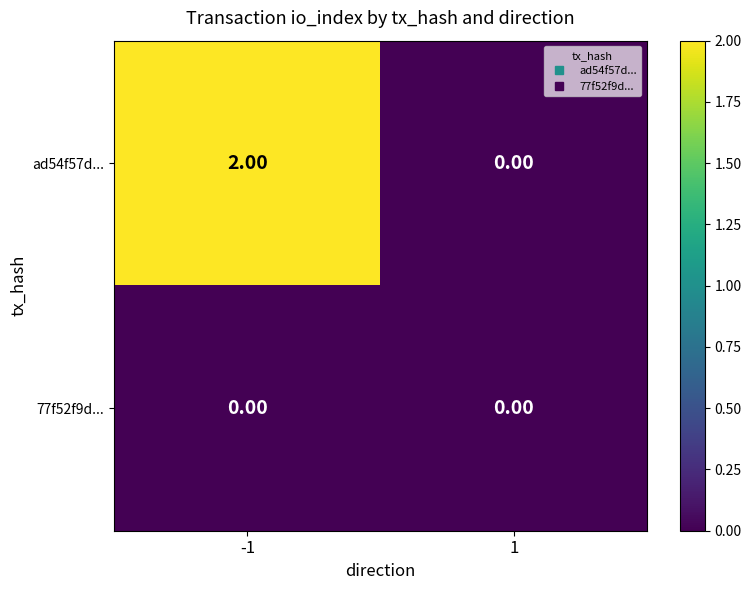

How many distinct data groups are displayed?

2